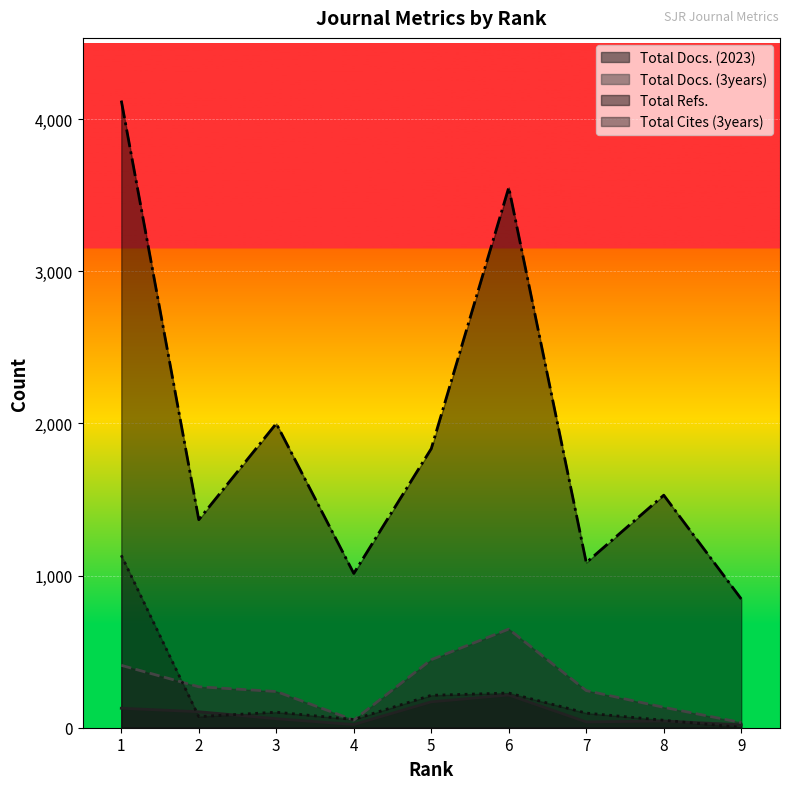

True or false: Total Refs. and Total Docs. (2023) intersect in this chart.

False